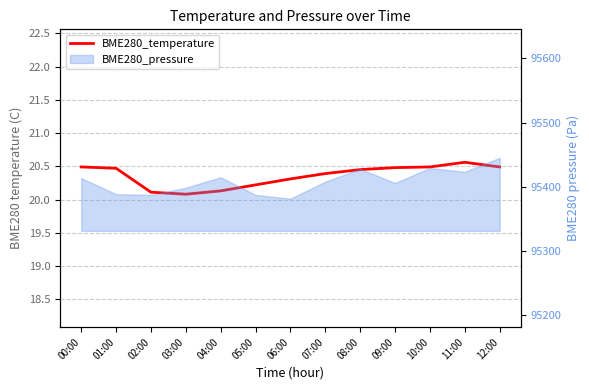

Where is the data nearest to the value 20?

03:00